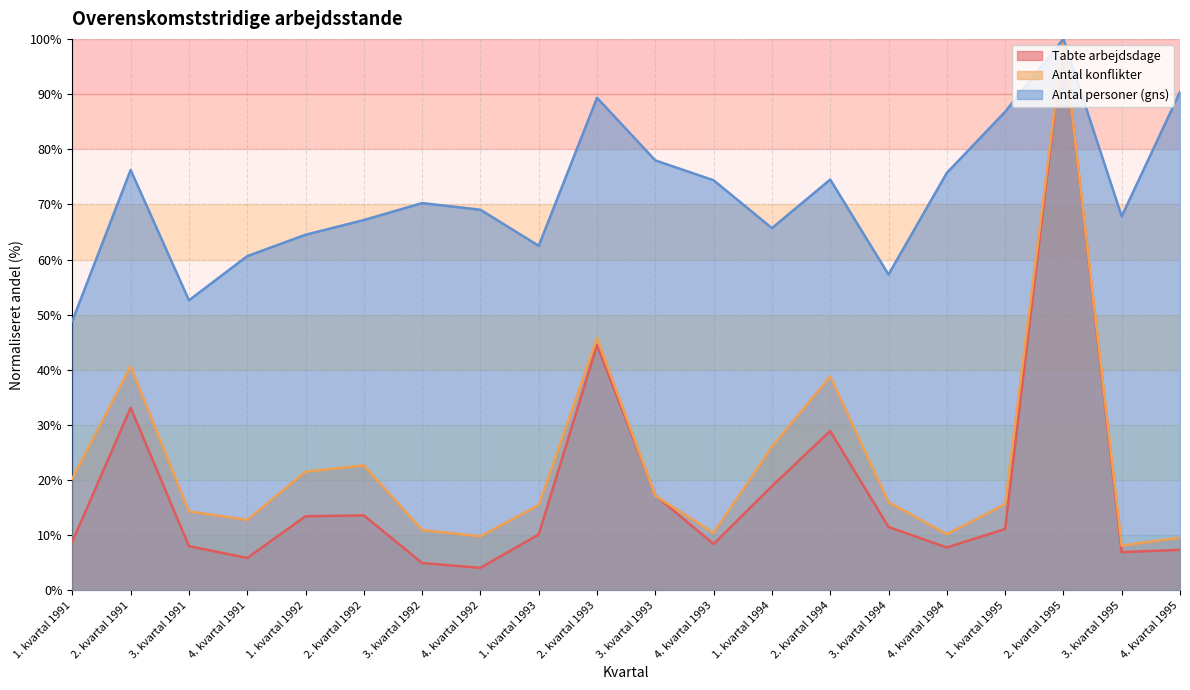

At which category does the chart reach its peak across all series?

2. kvartal 1995